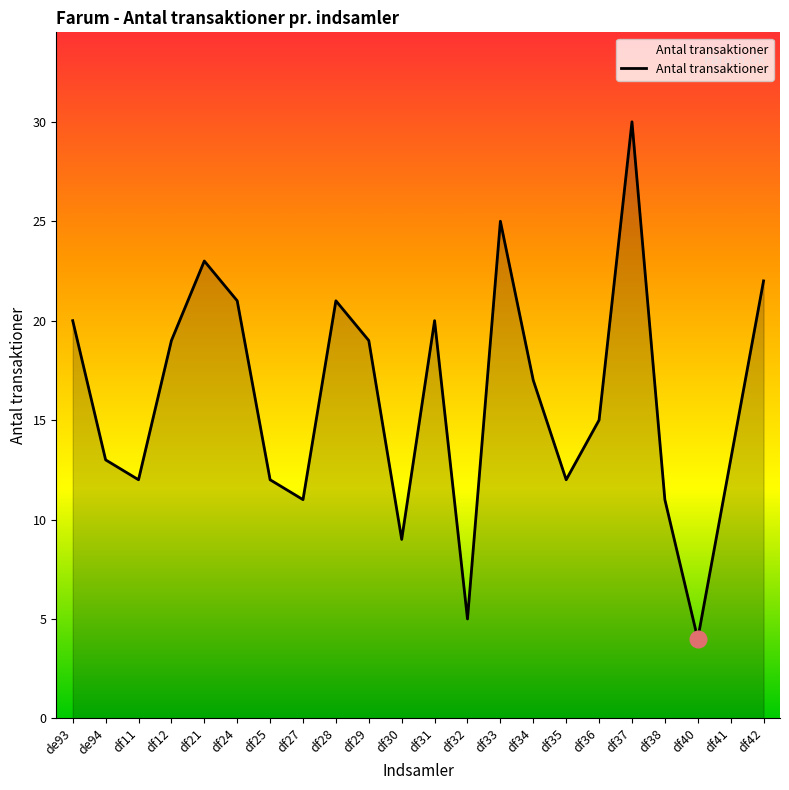

Reading right to left, transcribe all the data shown in this chart.

df42=22	df41=13	df40=4	df38=11	df37=30	df36=15	df35=12	df34=17	df33=25	df32=5	df31=20	df30=9	df29=19	df28=21	df27=11	df25=12	df24=21	df21=23	df12=19	df11=12	de94=13	de93=20